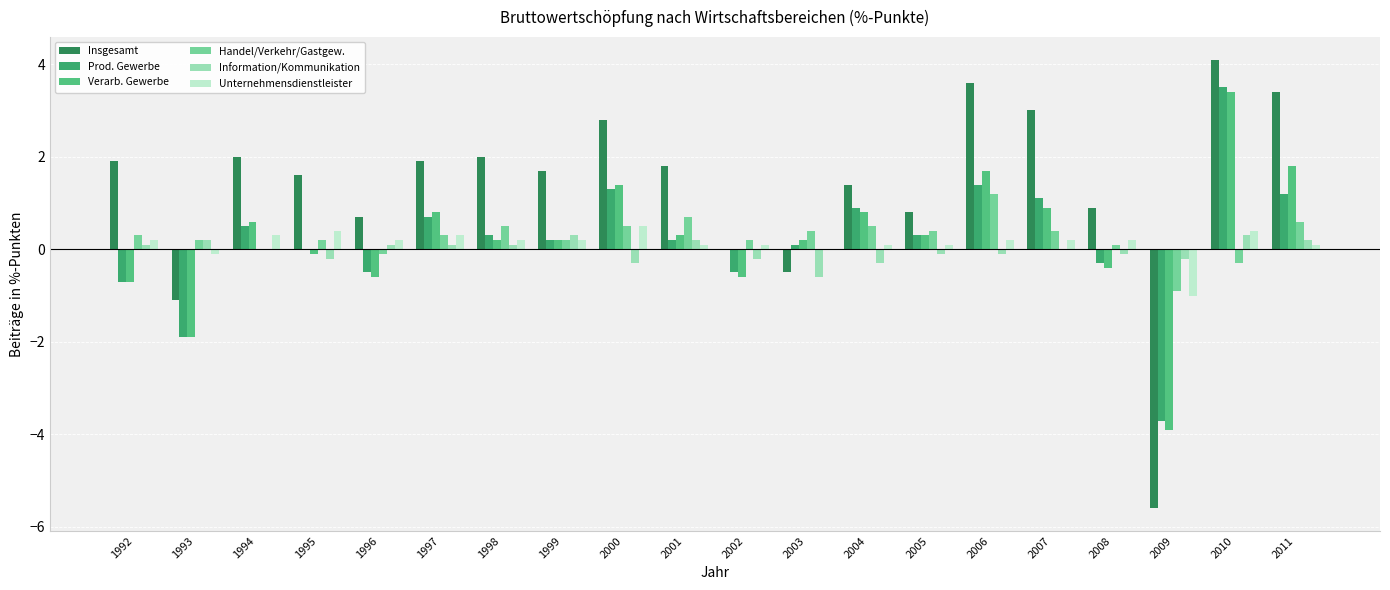

What are all the series names shown in the legend?

Insgesamt, Prod. Gewerbe, Verarb. Gewerbe, Handel/Verkehr/Gastgew., Information/Kommunikation, Unternehmensdienstleister